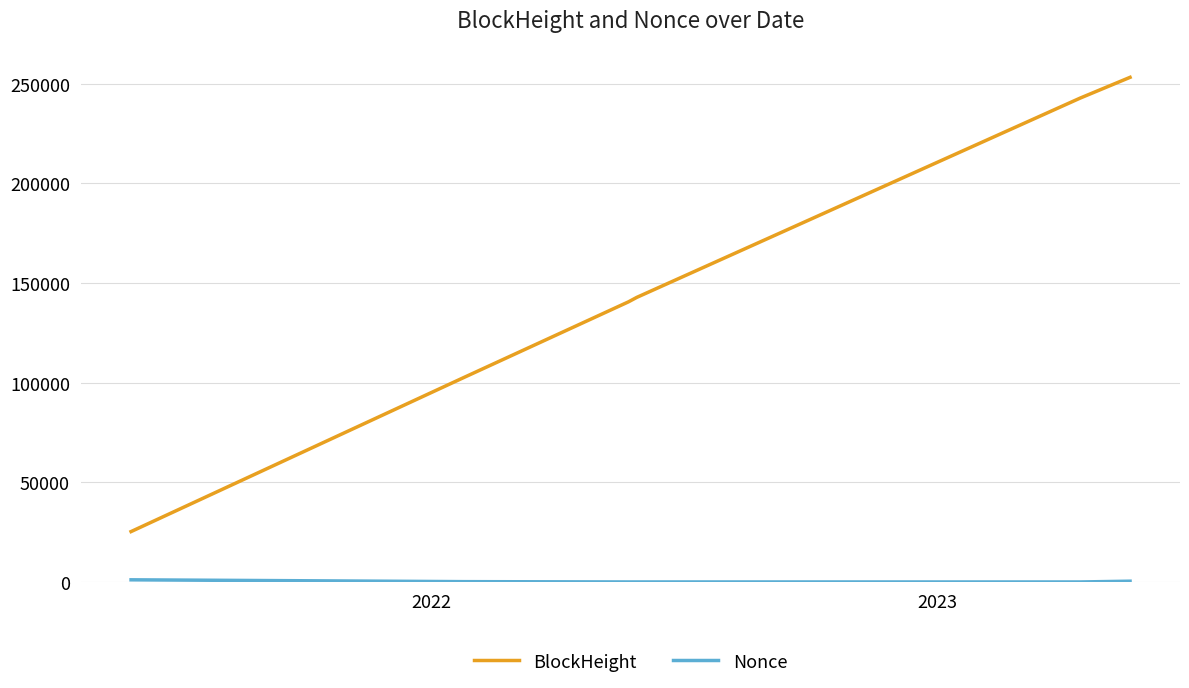

What is the difference between the second highest and second lowest values in the BlockHeight series?

140252